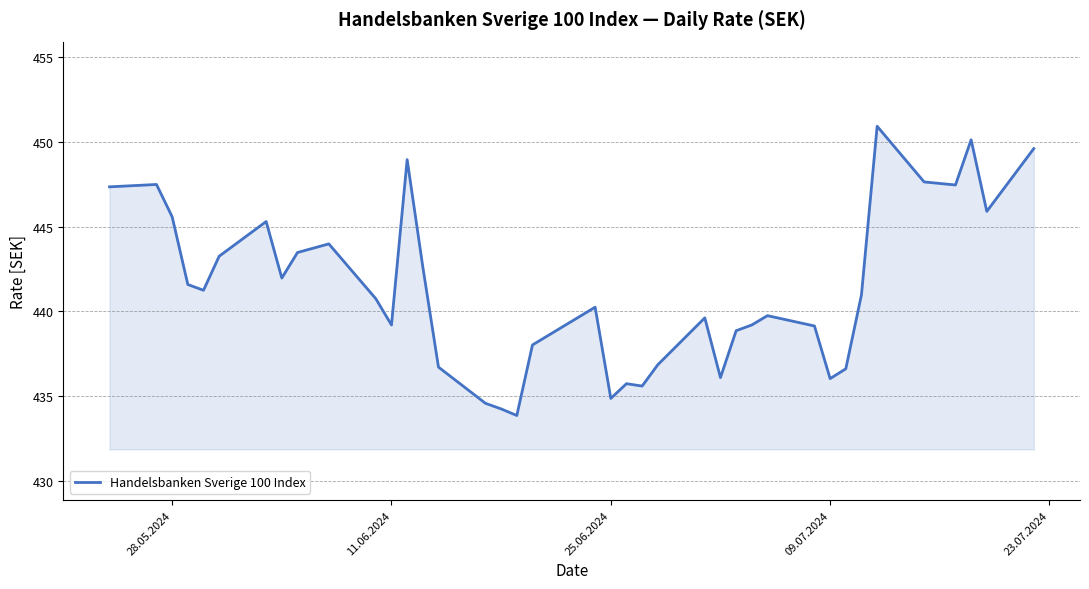

What is the maximum value shown in the chart?

450.9